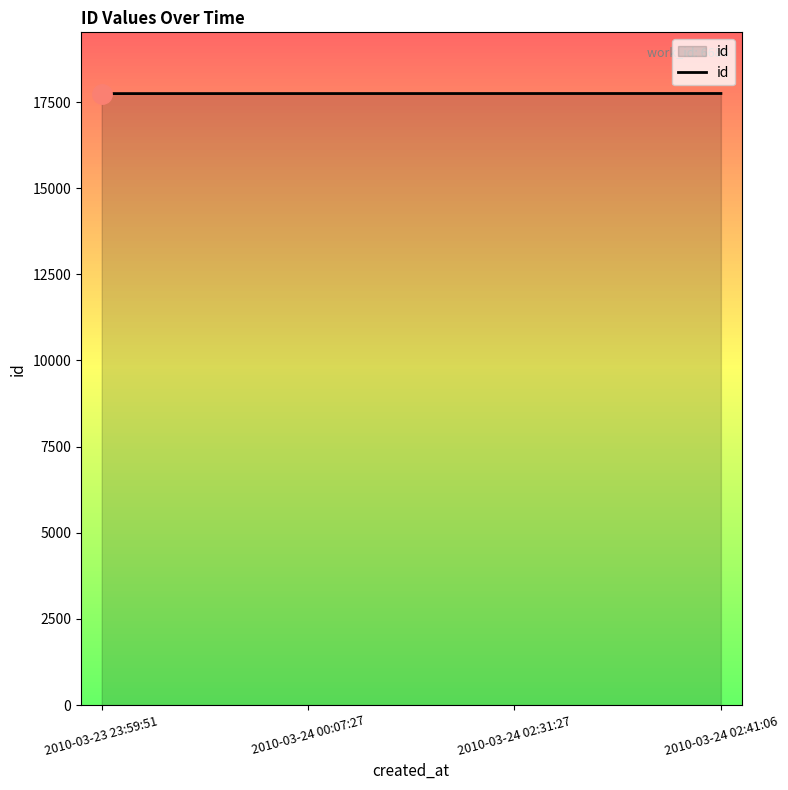

What is the maximum value shown in the chart?

17748